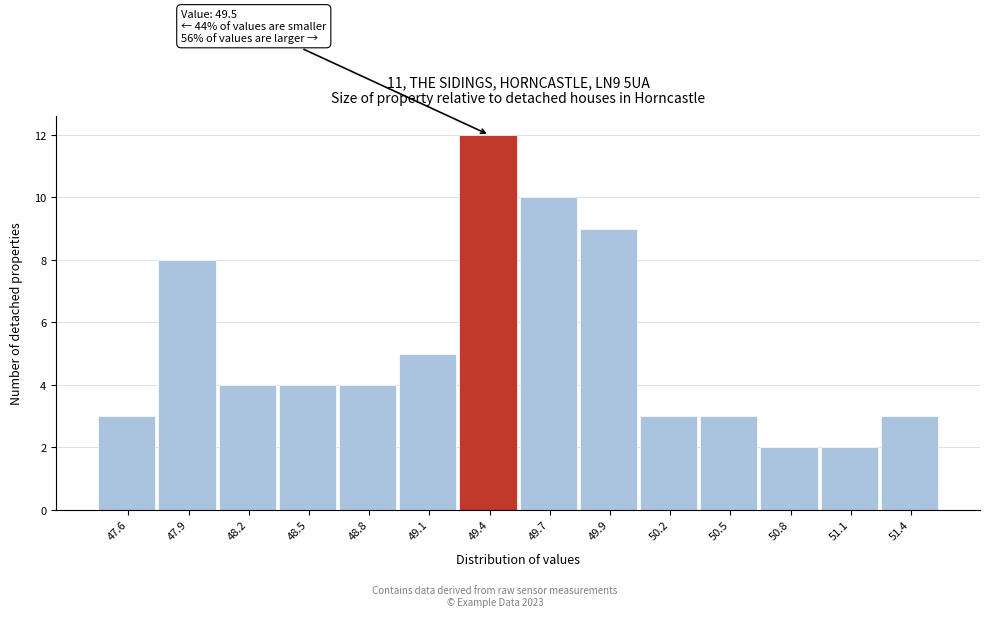

Reading left to right, list all the values displayed in this chart.

3	8	4	4	4	5	12	10	9	3	3	2	2	3